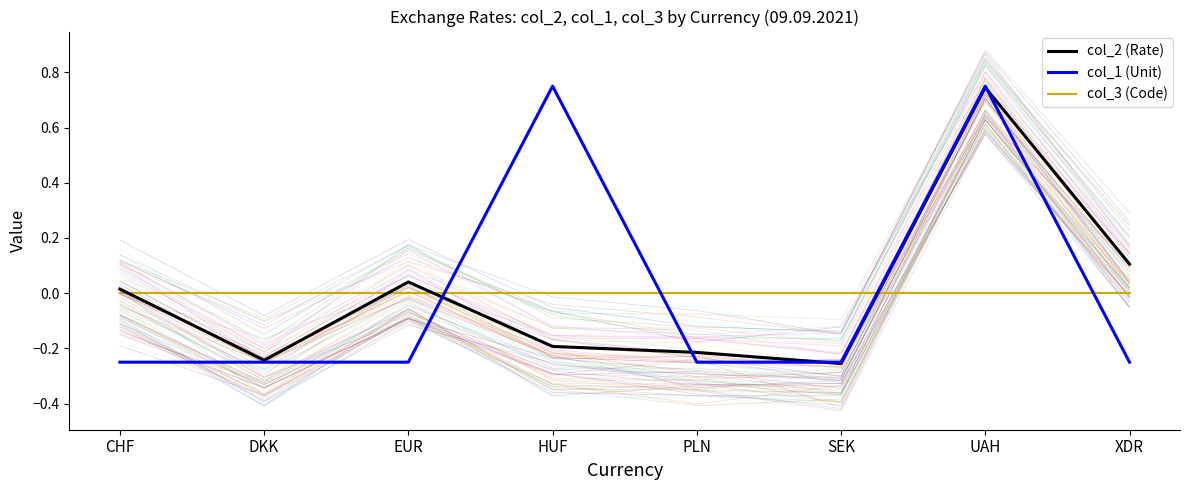

The col_3 (Code) series shows 0.0 at DKK. True or false?

True